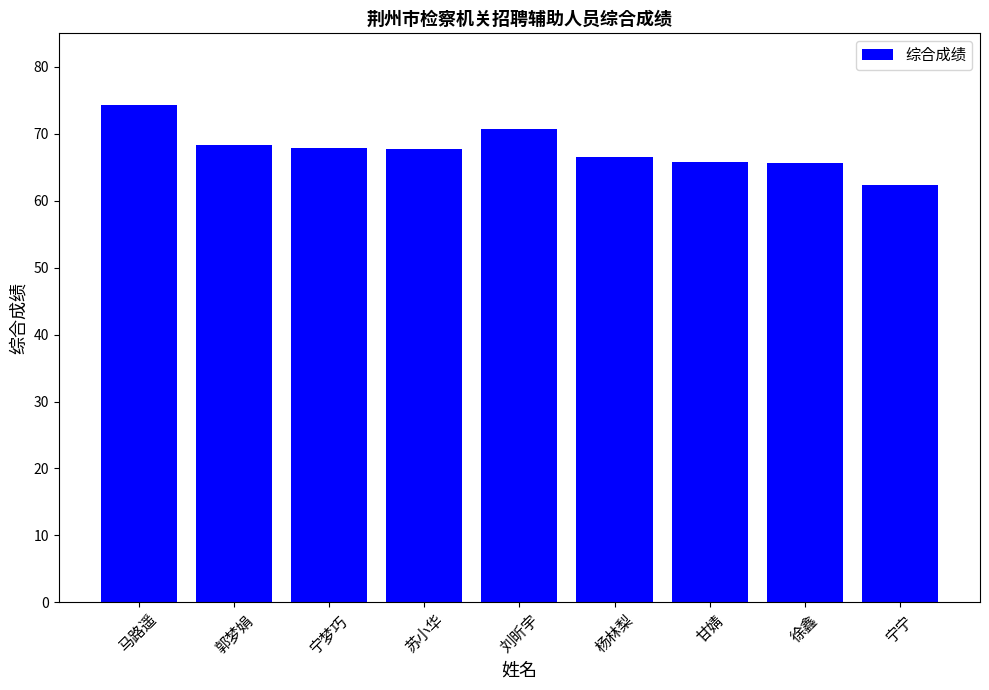

What is the difference between the values at 甘婧 and 宁宁?

3.5